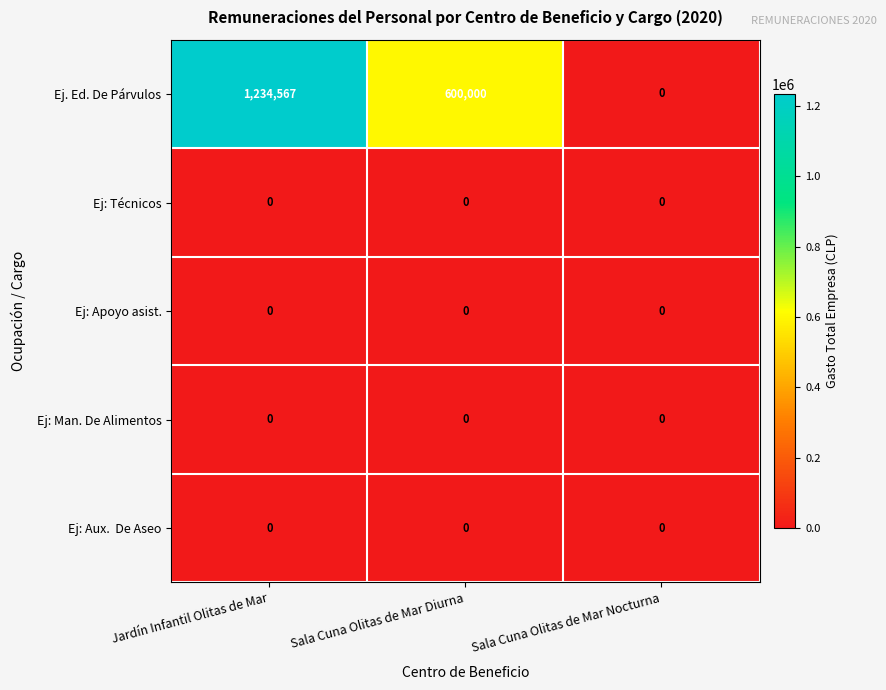

The Ej. Ed. De Párvulos series shows 0 at Sala Cuna Olitas de Mar Nocturna. True or false?

True